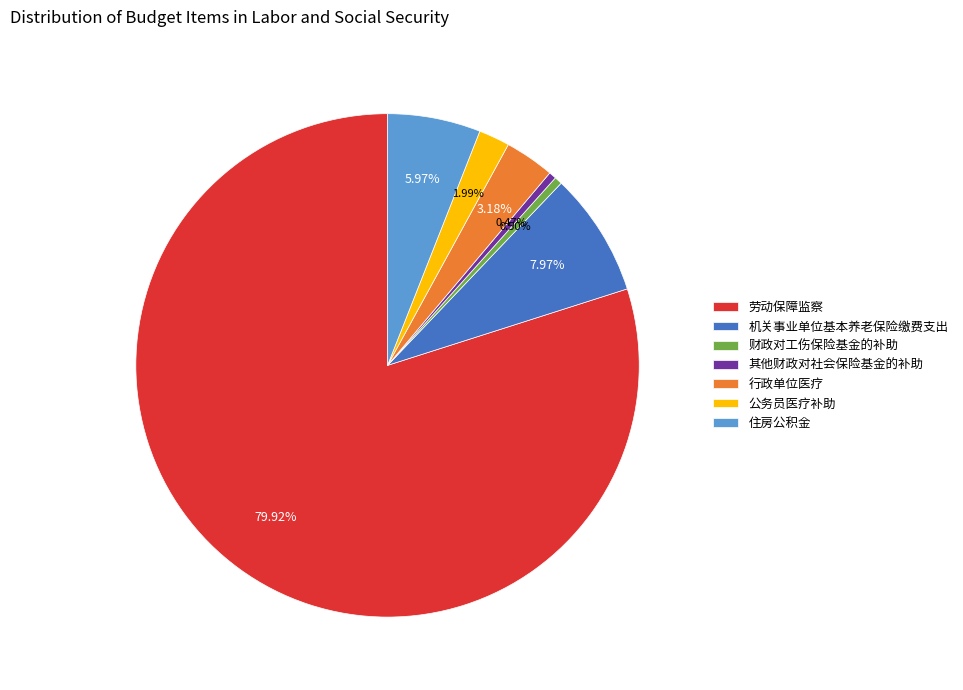

To the nearest percent, what is the average slice percentage?

14%